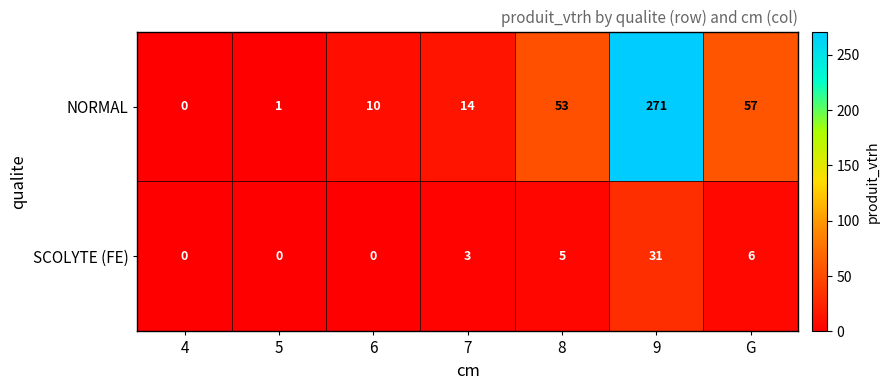

What is the sum of all NORMAL values?

406